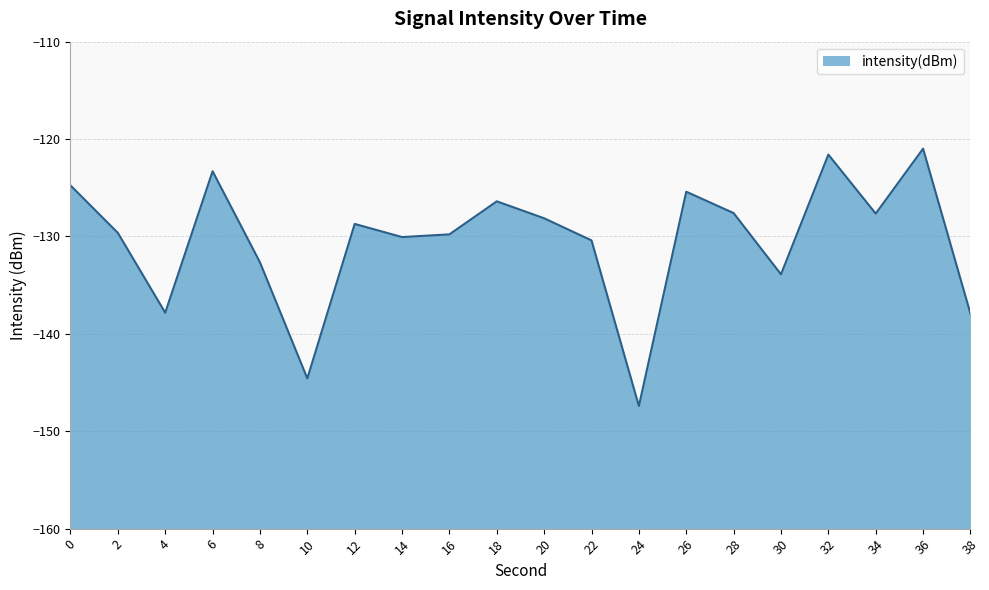

What is the change in value from 2 to 22?

-0.8